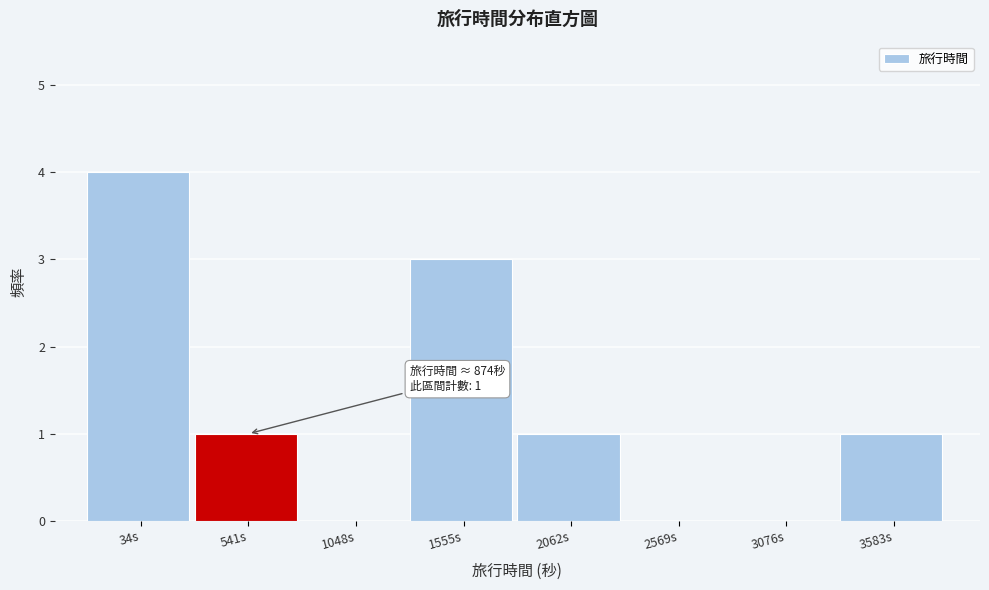

Reading right to left, list all the values displayed in this chart.

3583s=1	3076s=0	2569s=0	2062s=1	1555s=3	1048s=0	541s=1	34s=4